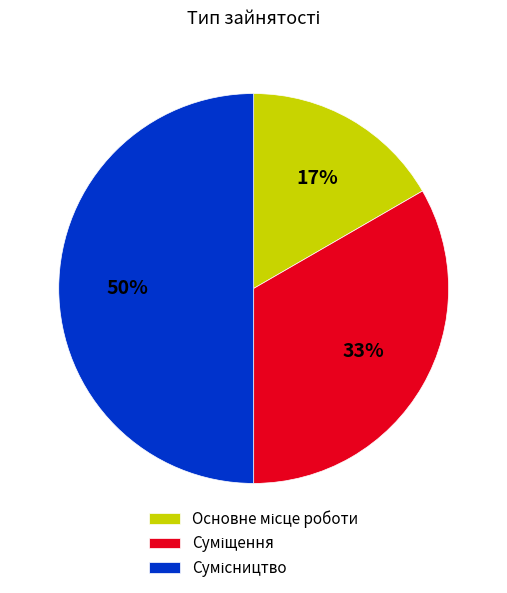

To the nearest percent, what is the difference between the largest and smallest slice percentages?

33%